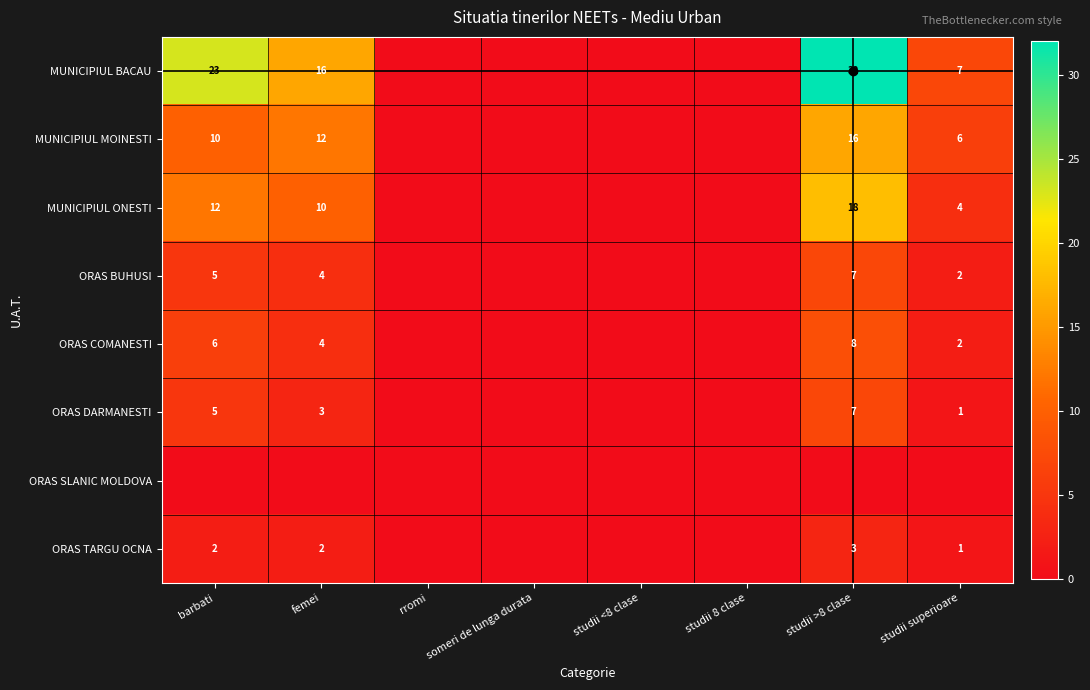

At how many categories does at least one series exceed 23?

1